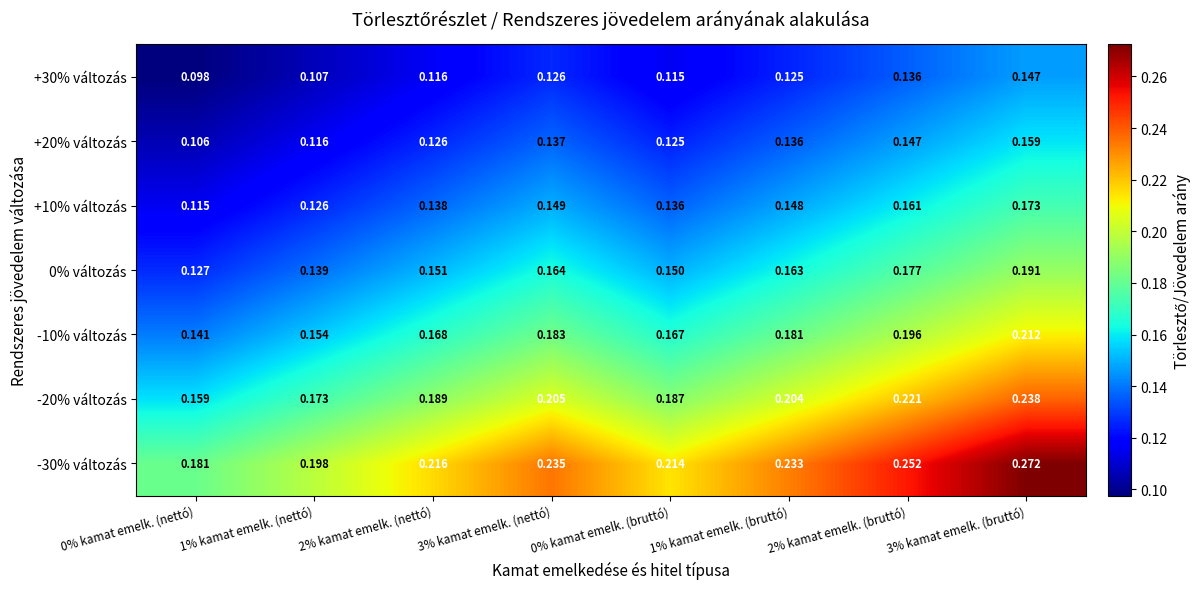

At how many categories does at least one series exceed 0?

8